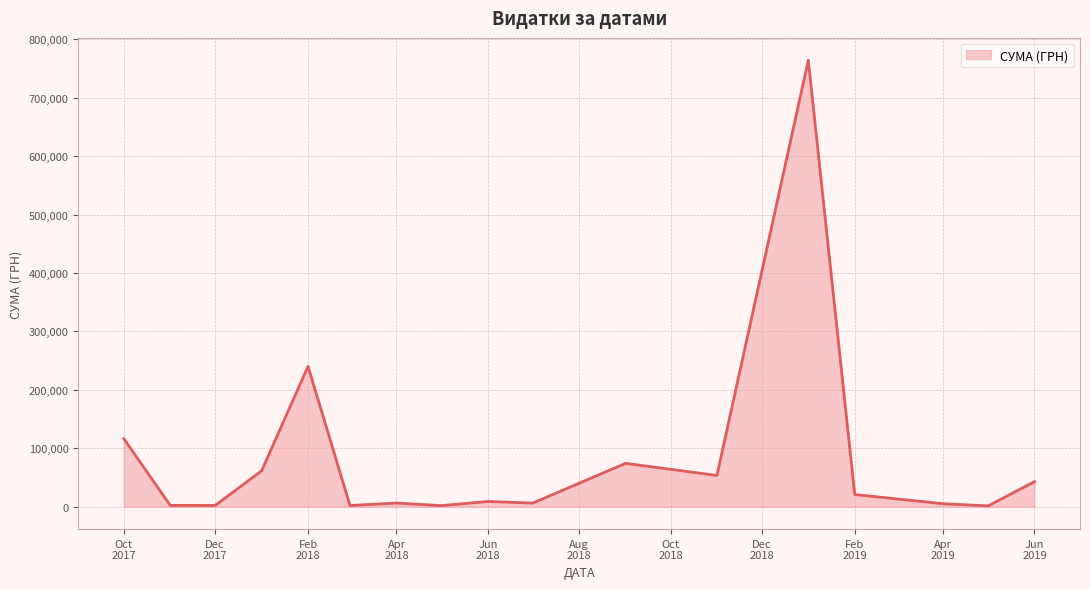

What is the maximum value shown in the chart?

763991.5